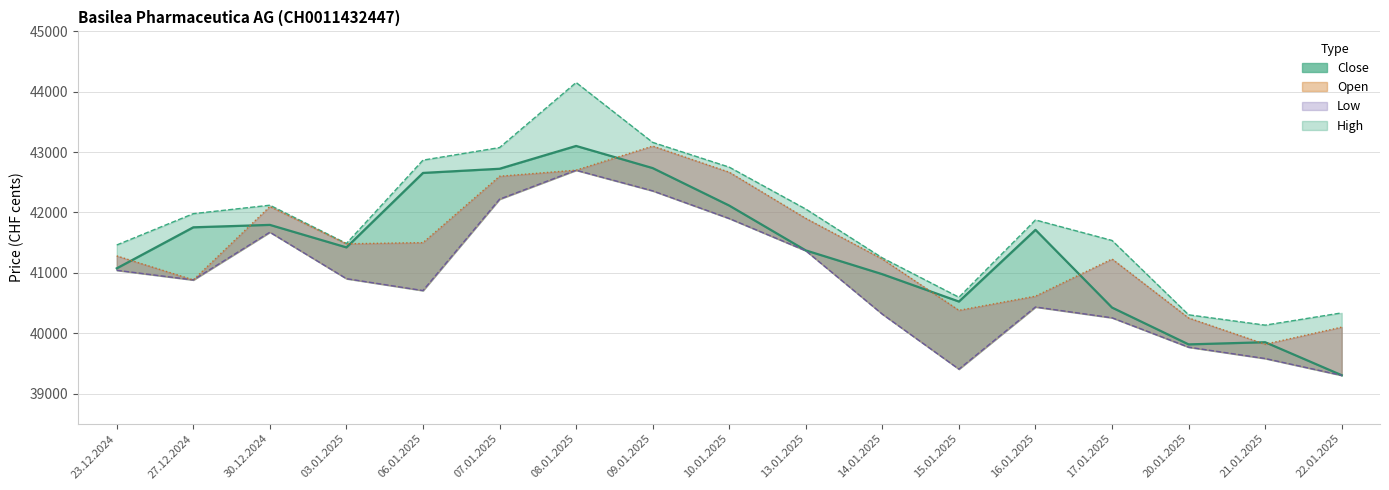

How many data points in Open are above 41280?

8